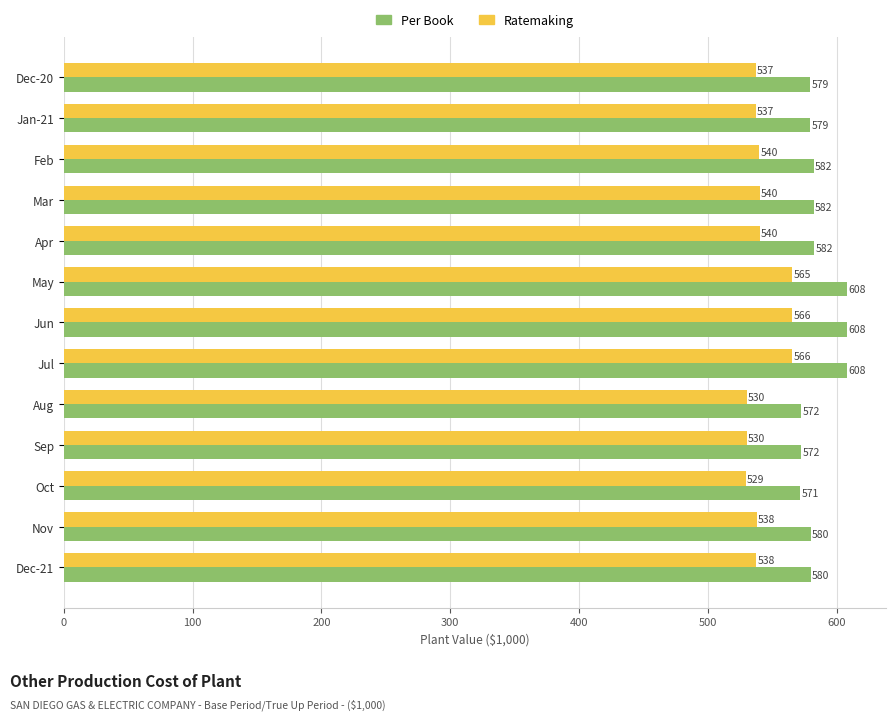

Which series has the largest total across all categories?

Per Book